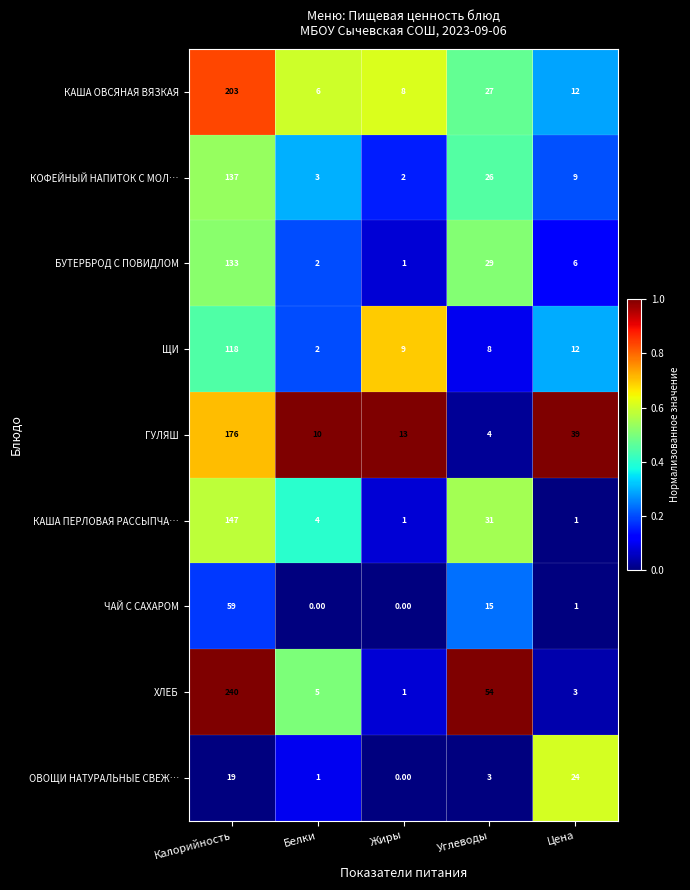

What is the sum of all КАША ОВСЯНАЯ ВЯЗКАЯ values?

256